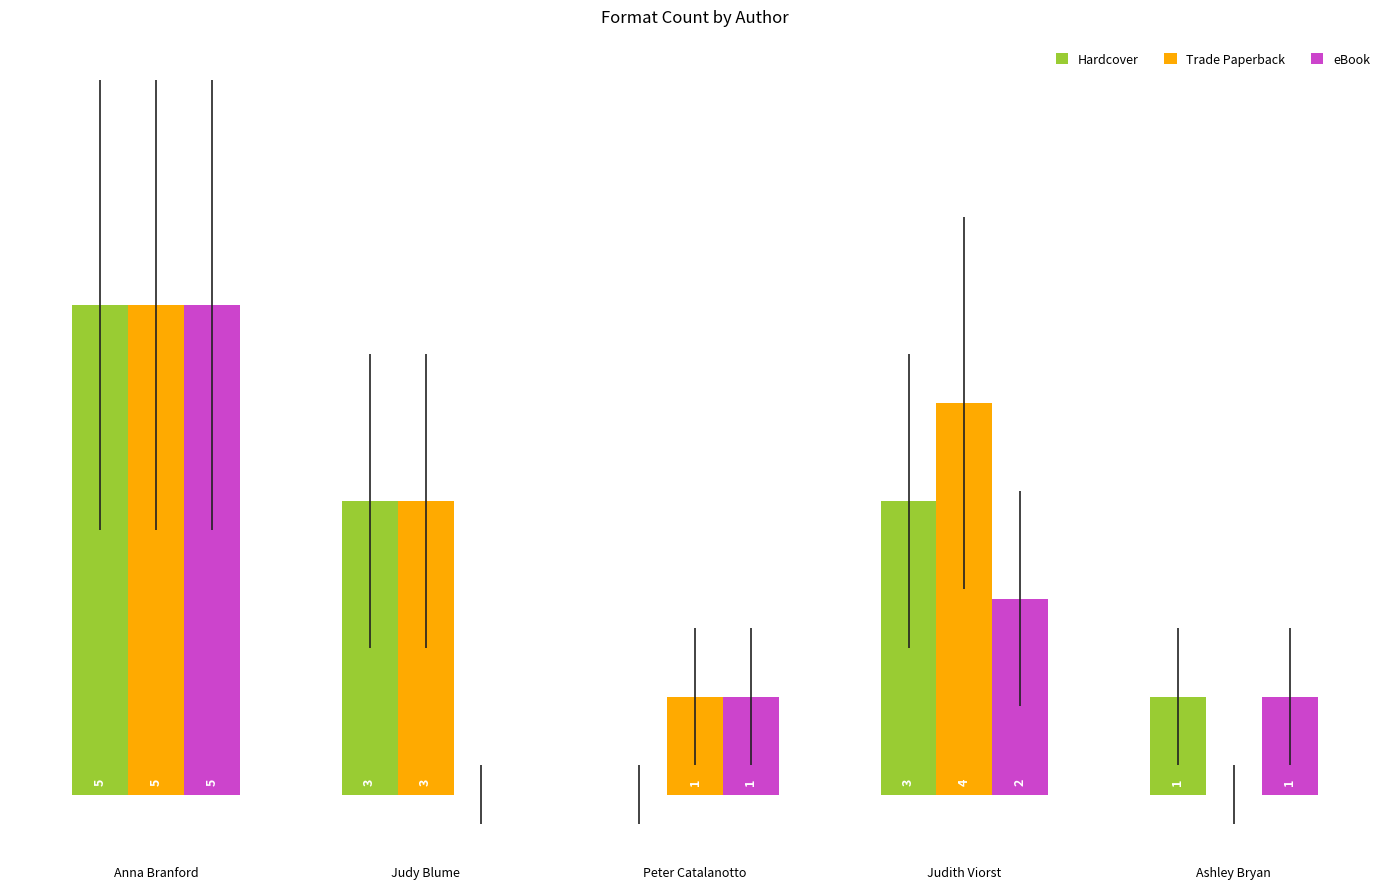

What are all the series names shown in the legend?

Hardcover, Trade Paperback, eBook